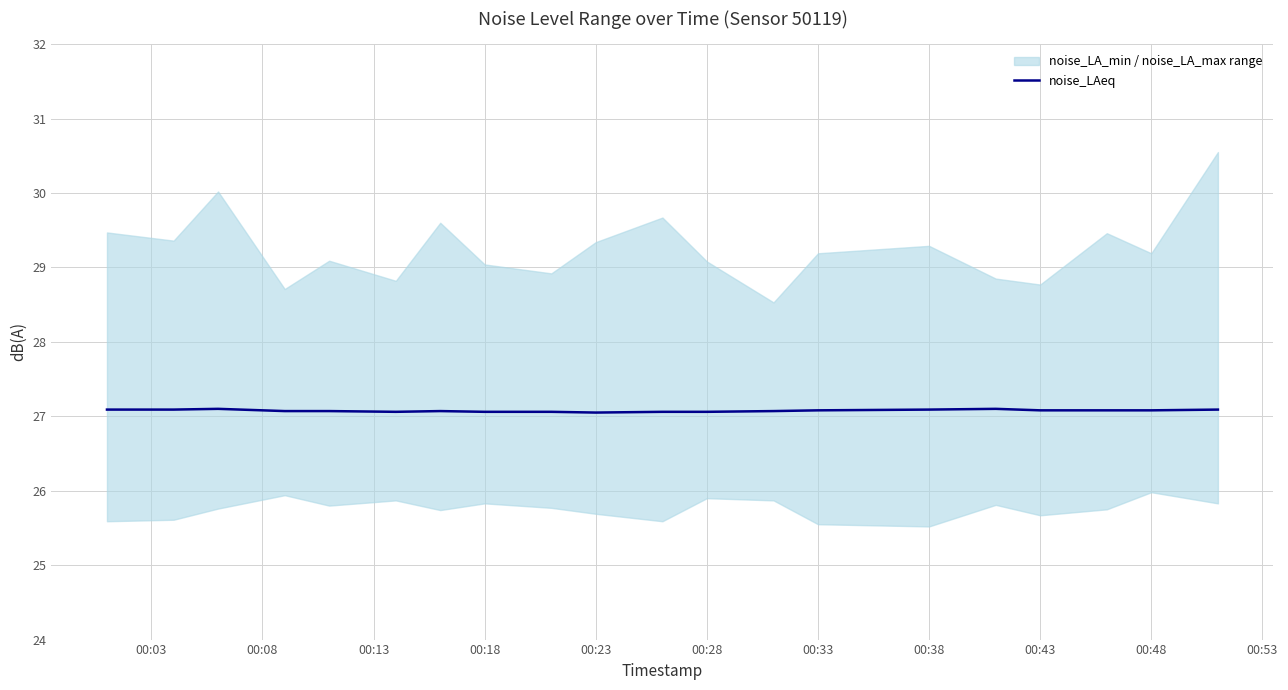

What is the maximum value for noise_LAeq?

27.1